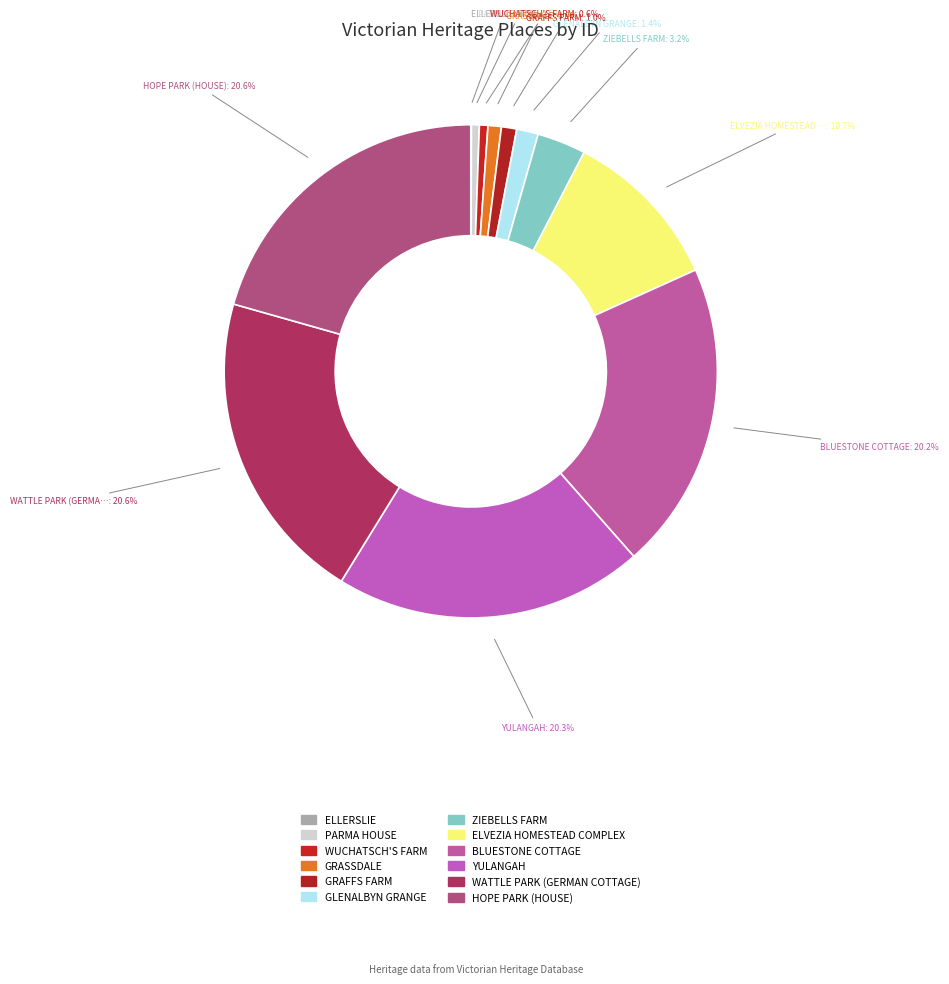

Is it true that GRASSDALE is 11% of the pie?

False